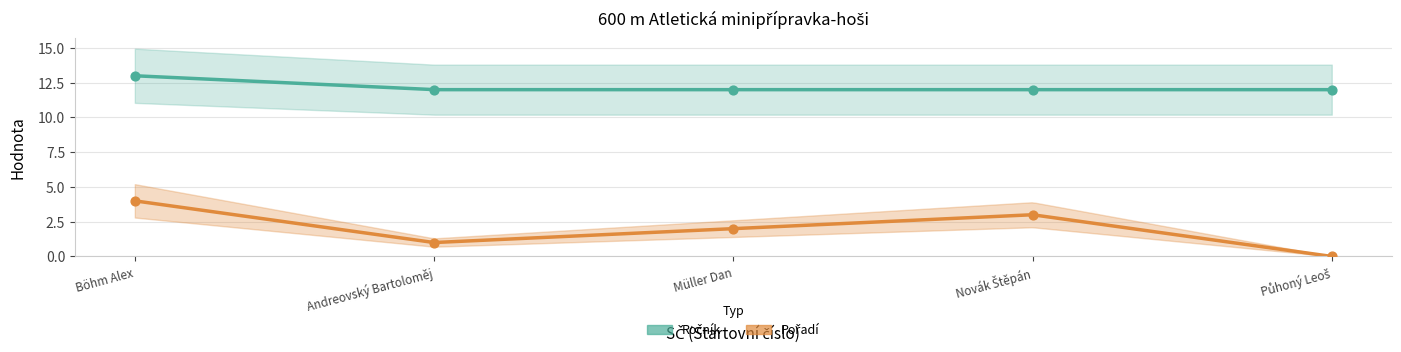

Which series has the largest total across all categories?

Ročník